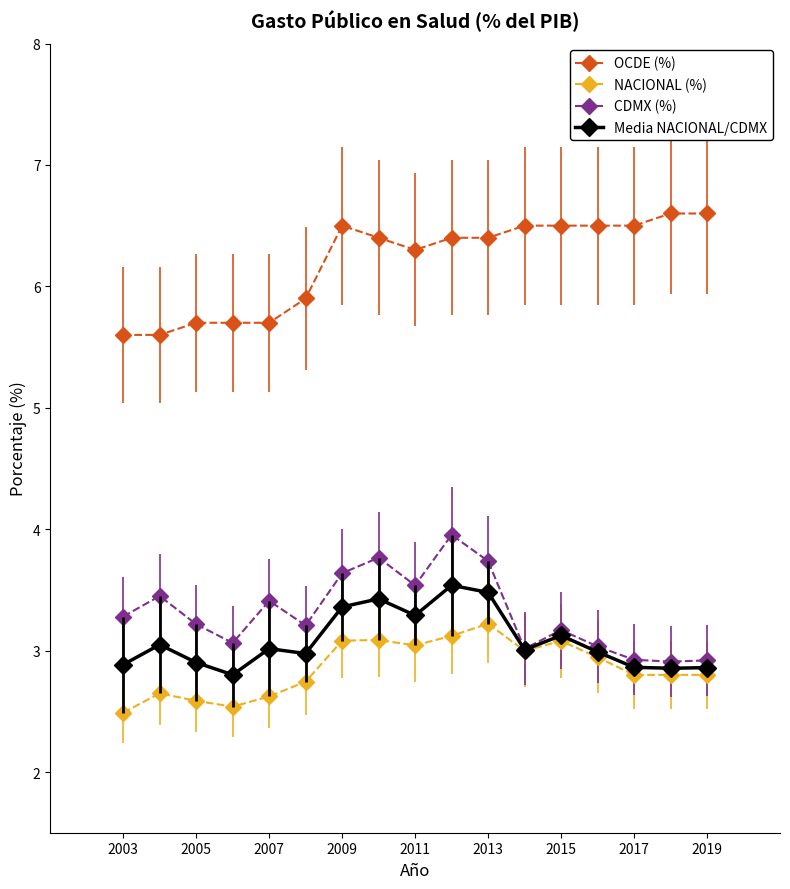

What are all the series names shown in the legend?

OCDE (%), NACIONAL (%), CDMX (%), Media NACIONAL/CDMX